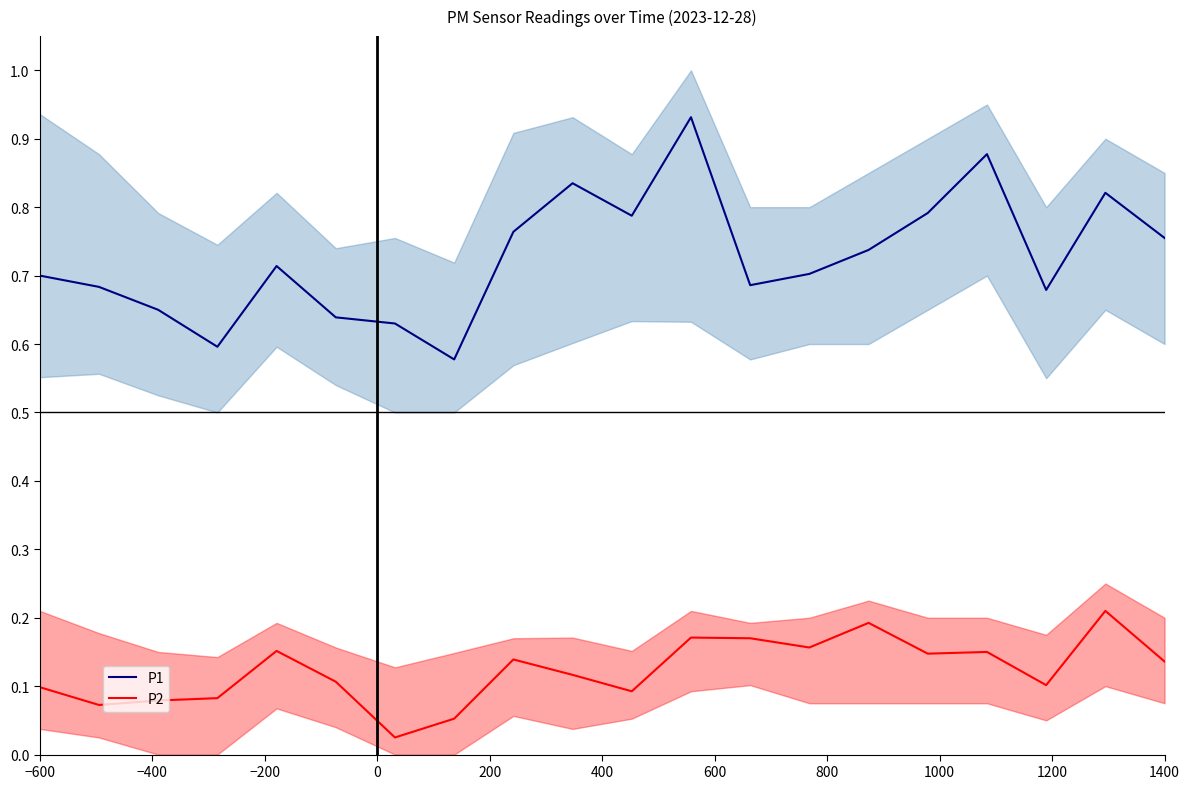

The value of P2 at 400 is 0.2. True or false?

False